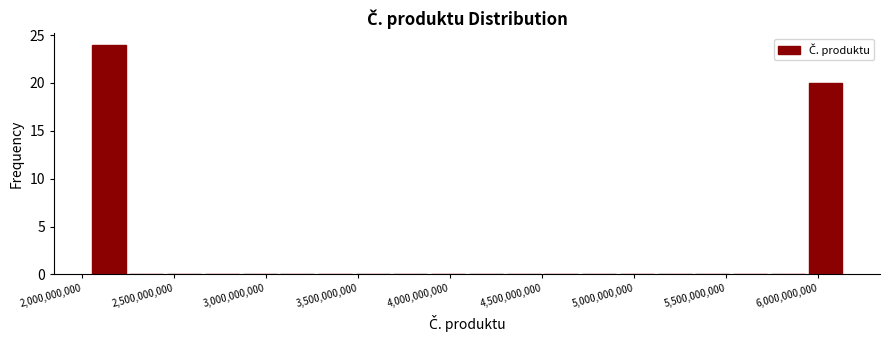

Reading left to right, list every bar in this chart as the range it spans on the x-axis followed by its height. Neither the bar edges nor the heights are printed on the chart, so give them approximately, as read against the axes.

2050000000 to 2250000000: 24
2250000000 to 2450000000: 0
2450000000 to 2650000000: 0
2650000000 to 2850000000: 0
2850000000 to 3100000000: 0
3100000000 to 3300000000: 0
3300000000 to 3500000000: 0
3500000000 to 3700000000: 0
3700000000 to 3900000000: 0
3900000000 to 4100000000: 0
4100000000 to 4300000000: 0
4300000000 to 4500000000: 0
4500000000 to 4700000000: 0
4700000000 to 4900000000: 0
4900000000 to 5150000000: 0
5150000000 to 5350000000: 0
5350000000 to 5550000000: 0
5550000000 to 5750000000: 0
5750000000 to 5950000000: 0
5950000000 to 6150000000: 20